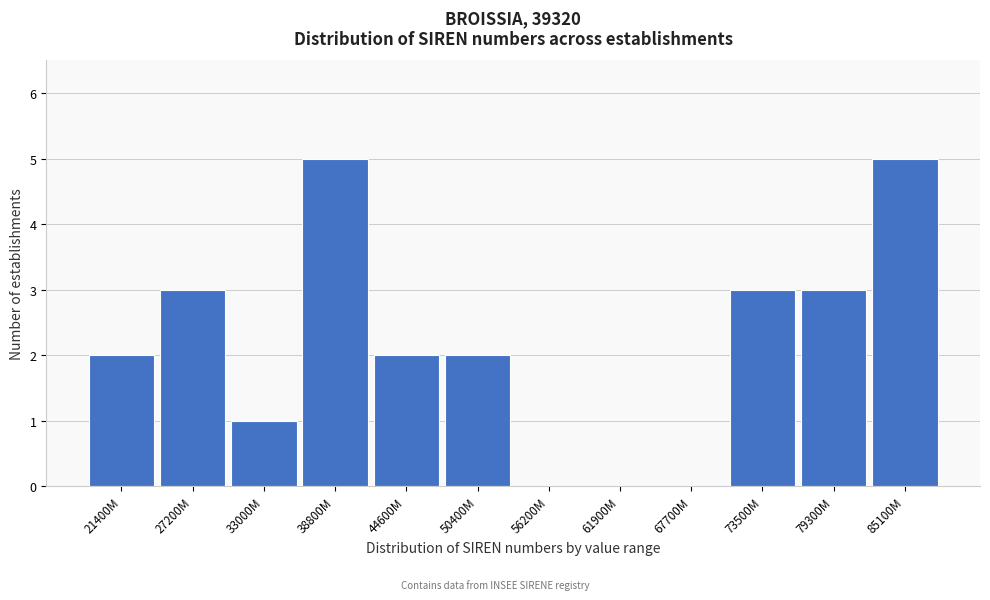

Reading left to right, transcribe all the data shown in this chart.

21400M=2	27200M=3	33000M=1	38800M=5	44600M=2	50400M=2	56200M=0	61900M=0	67700M=0	73500M=3	79300M=3	85100M=5